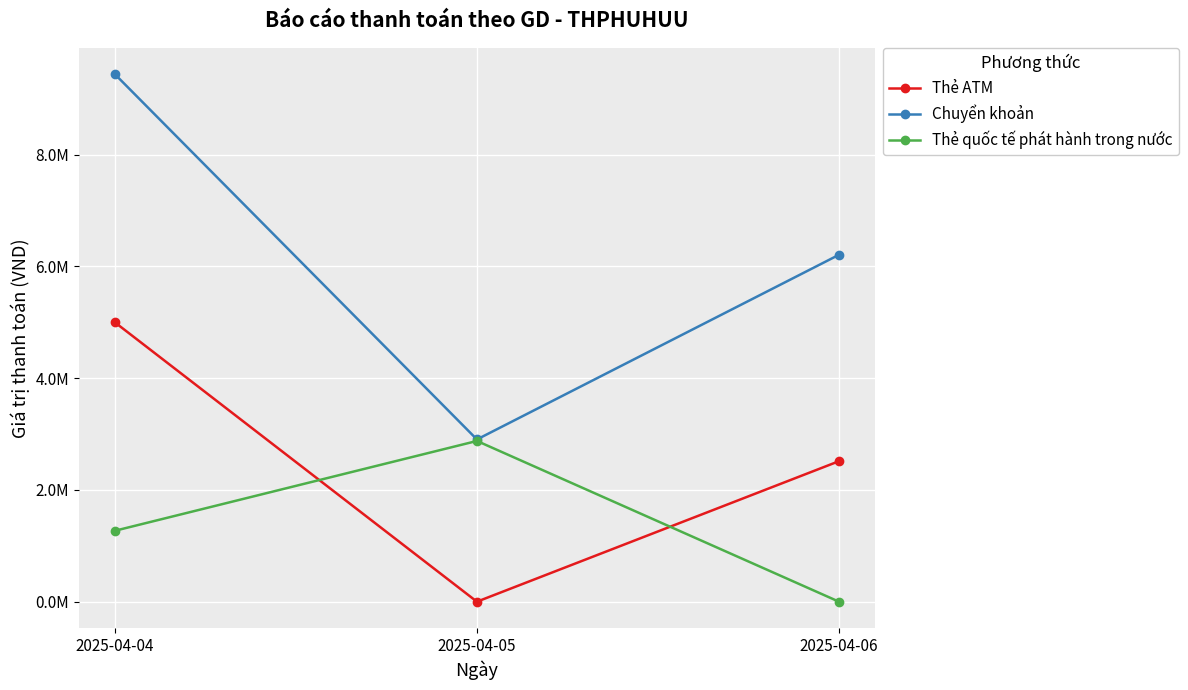

Between 2025-04-04 and 2025-04-05, which series saw the biggest shift?

Chuyển khoản